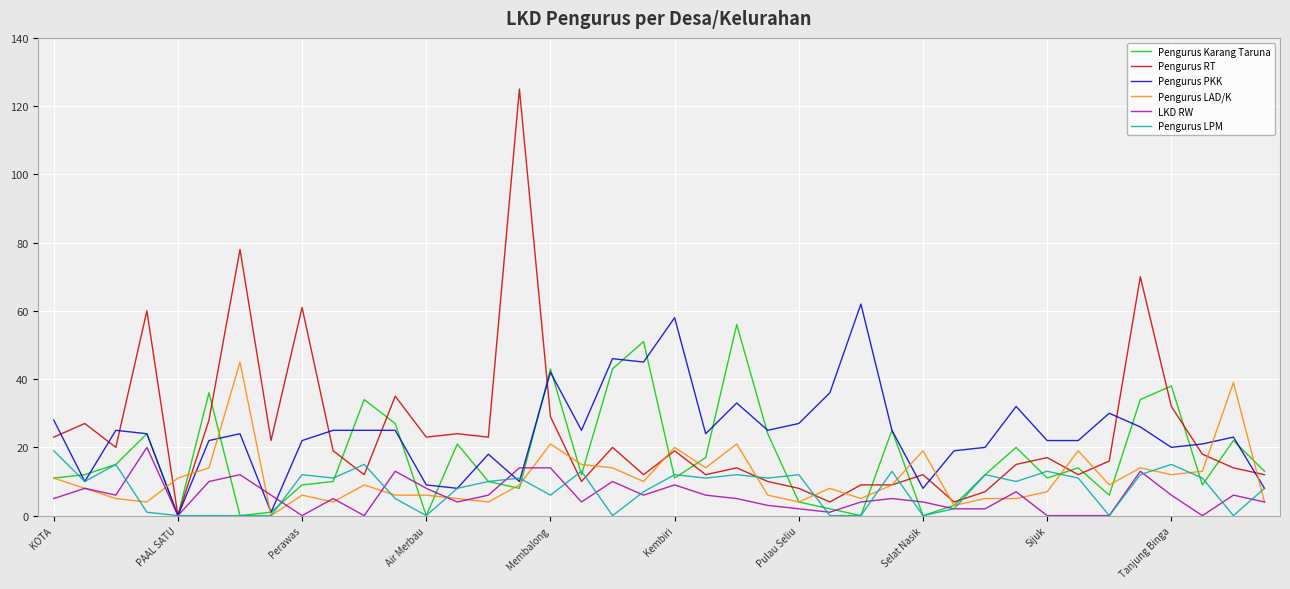

What is the maximum value shown in the chart?

125